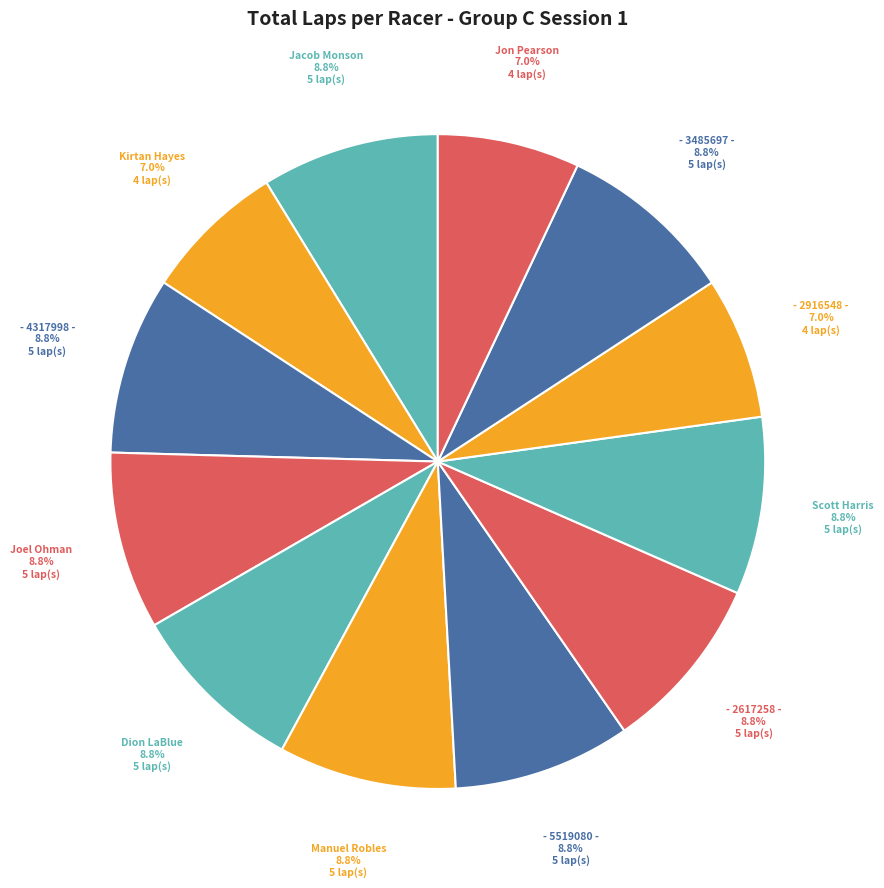

How many segments does this pie chart have?

12